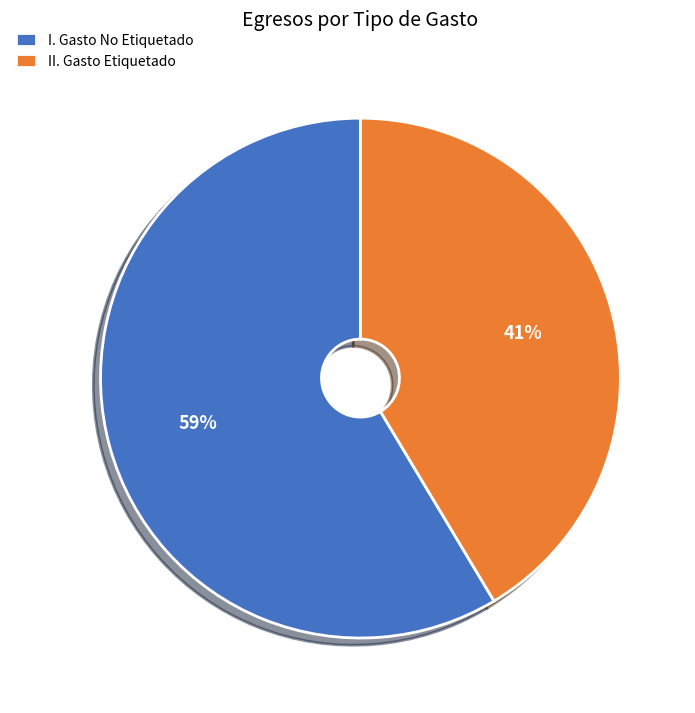

The II. Gasto Etiquetado slice represents 41% of the pie. True or false?

True